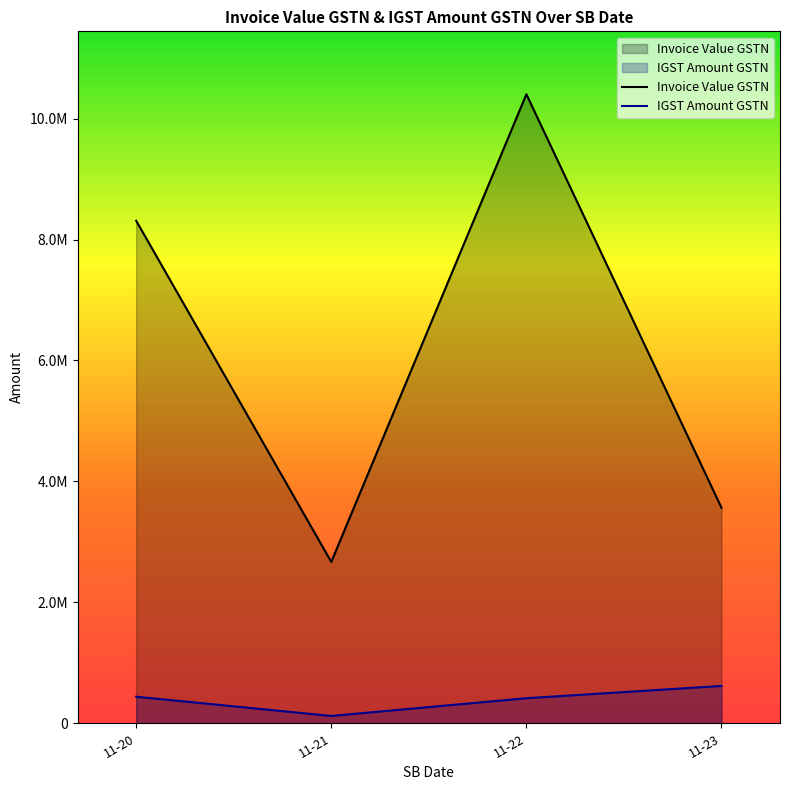

Is it true that IGST Amount GSTN equals 414349.6 at 11-22?

True